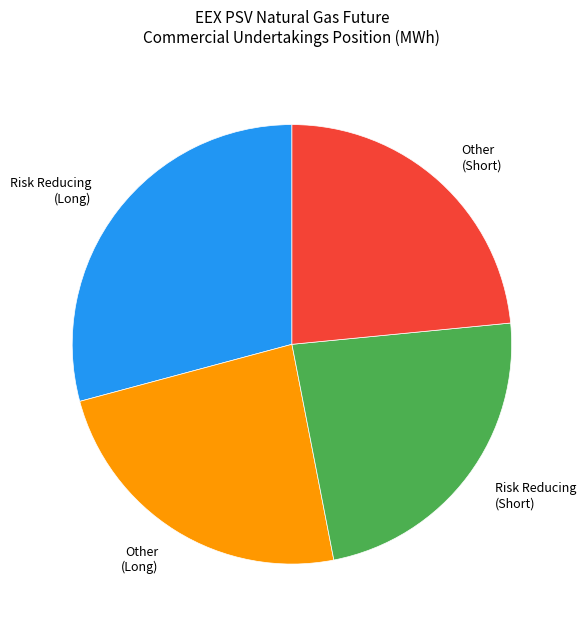

Approximately how many times larger is the value at Other (Short) compared to Risk Reducing (Long)?

0.8